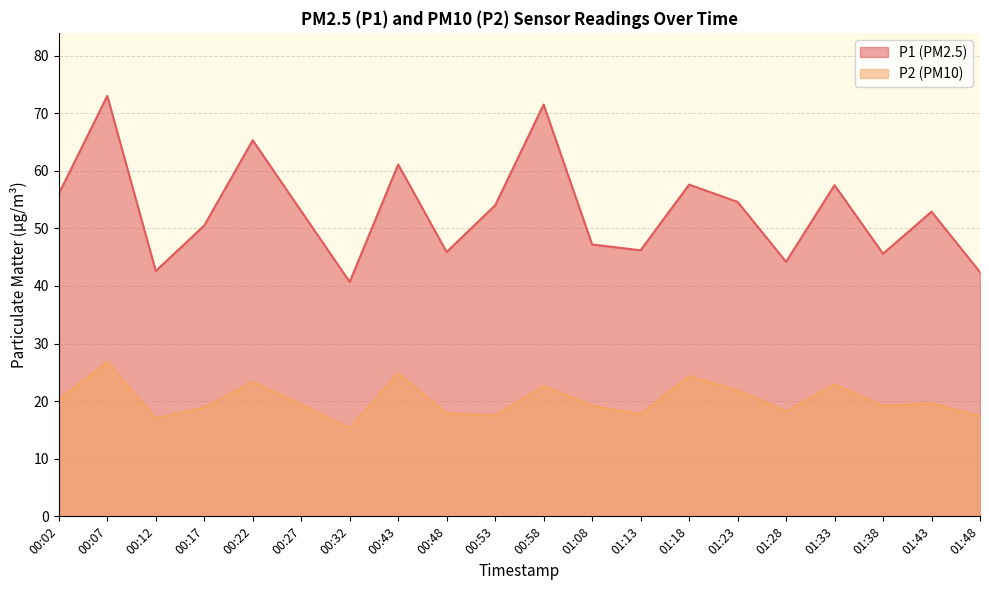

True or false: P1 and P2 intersect in this chart.

False